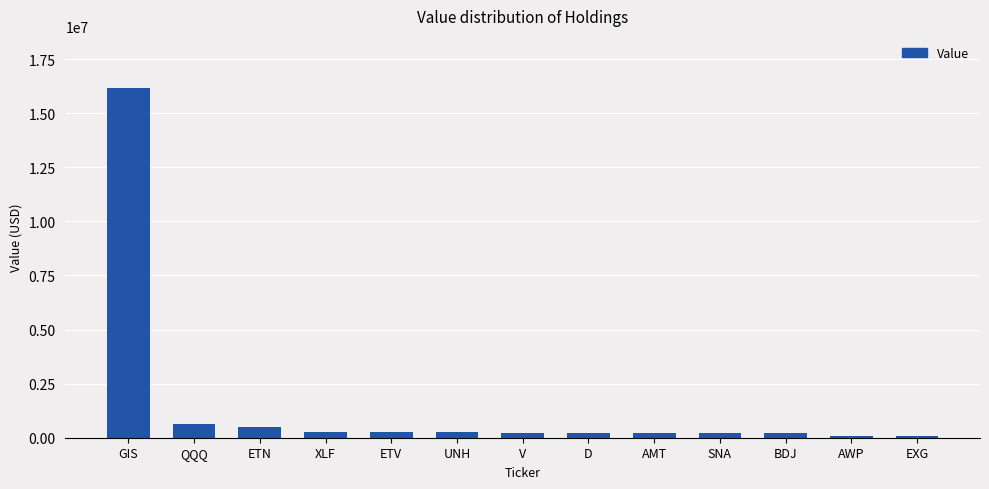

Which label corresponds to the largest value in the chart?

GIS